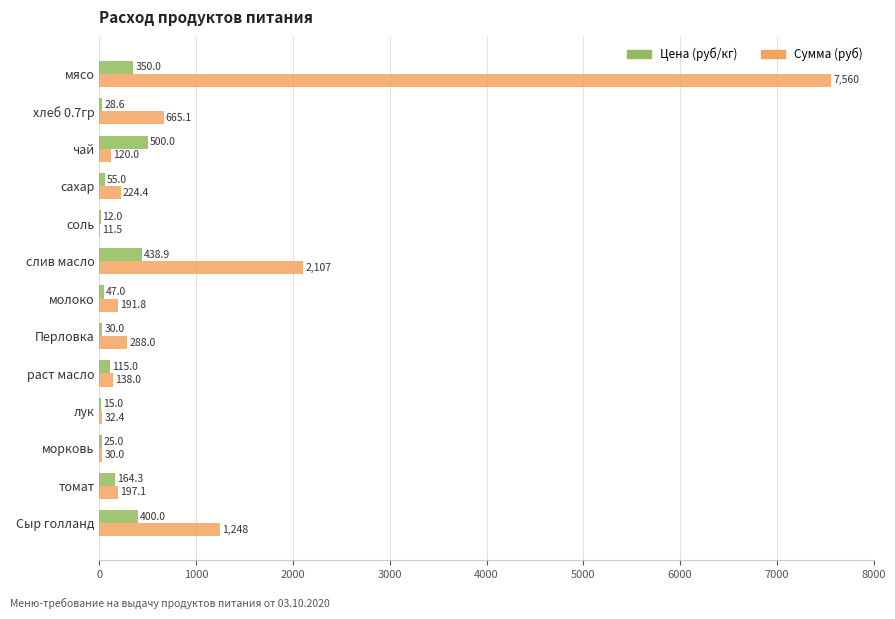

Which series changed the most between мясо and раст масло?

Сумма (руб)